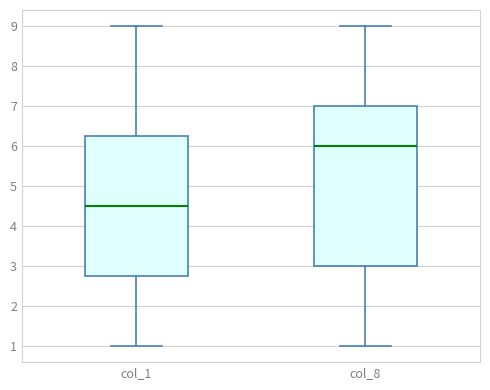

Reading left to right, read every box against the y-axis: the position of its median line, the range the box covers, and the ends of its whiskers. The values are not printed on the chart, so give them approximately, as read against the axis.

col_1: median 4.5, box 2.8 to 6.3, whiskers 1.0 to 9.0
col_8: median 6.0, box 3.0 to 7.0, whiskers 1.0 to 9.0